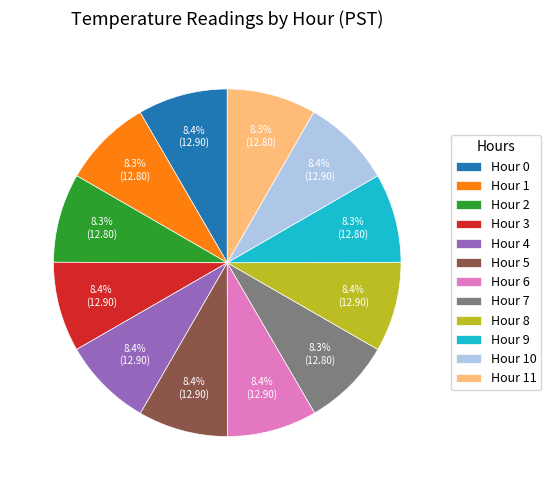

To the nearest percent, what percentage of the pie is Hour 9?

8%